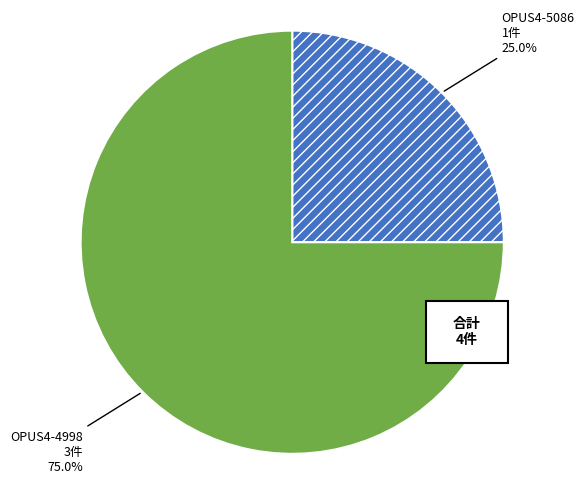

What is the largest slice in the pie chart?

OPUS4-4998